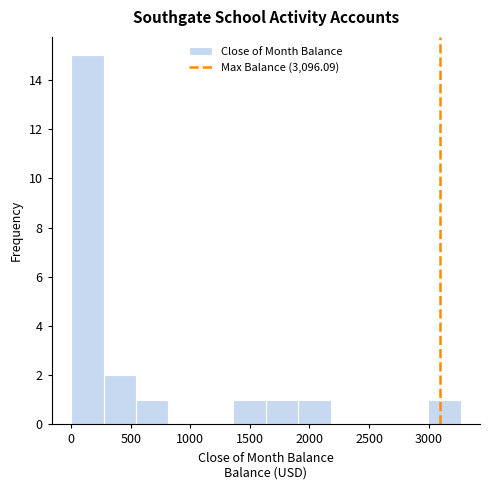

Reading left to right, transcribe this chart: for each bar, give the range it covers on the x-axis and its height. Neither the bar edges nor the heights are printed on the chart, so give them approximately, as read against the axes.

0 to 250: 15
250 to 550: 2
550 to 800: 1
800 to 1100: 0
1100 to 1350: 0
1350 to 1650: 1
1650 to 1900: 1
1900 to 2200: 1
2200 to 2450: 0
2450 to 2700: 0
2700 to 3000: 0
3000 to 3250: 1